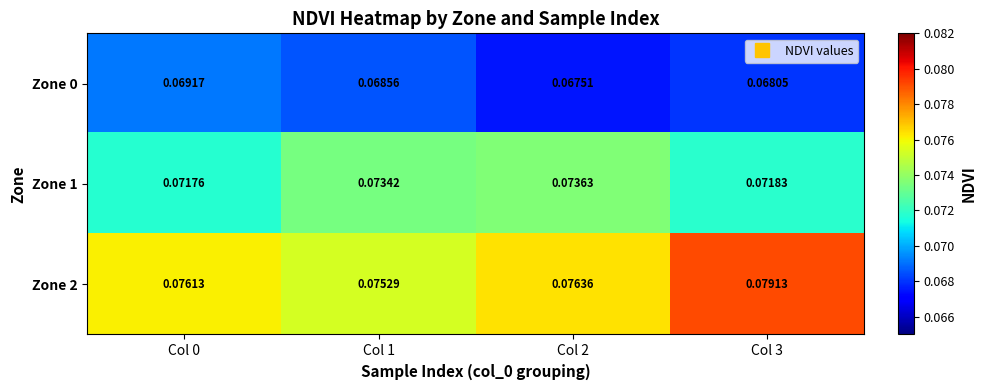

Is the value of Zone 2 at Col 1 greater than the value of Zone 0 at Col 1?

Yes